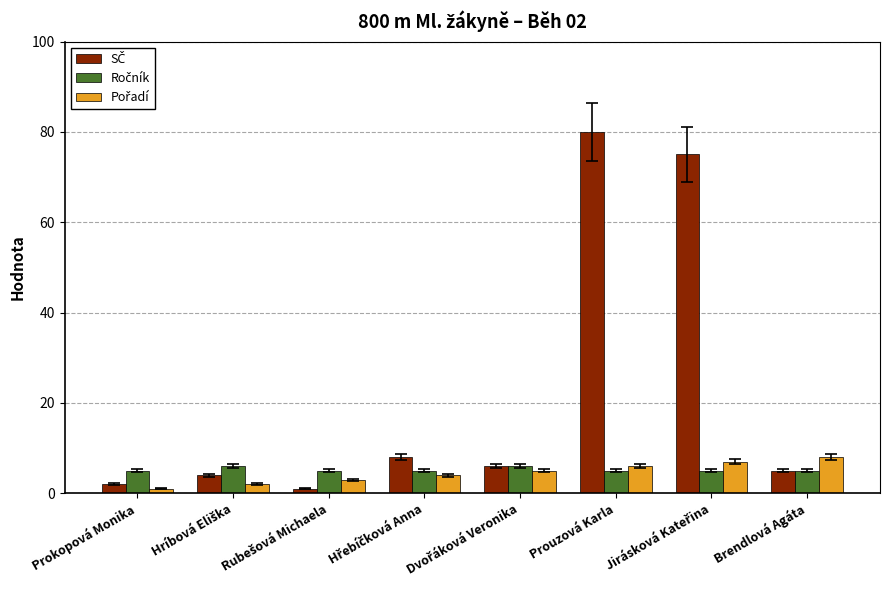

What is the total value across all series at Brendlová Agáta?

18